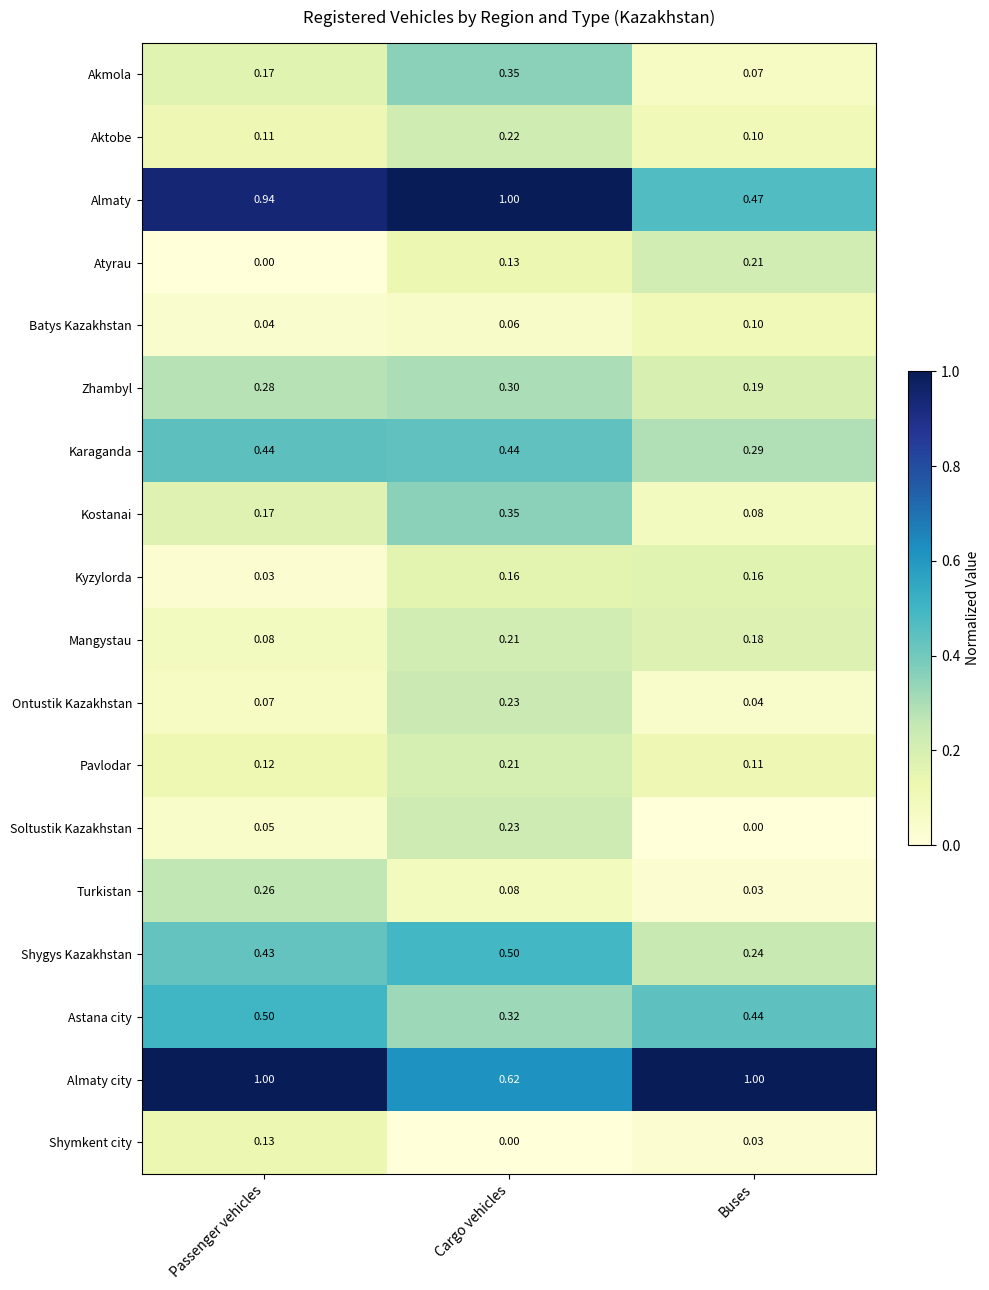

What is the maximum value shown in the chart?

1.0